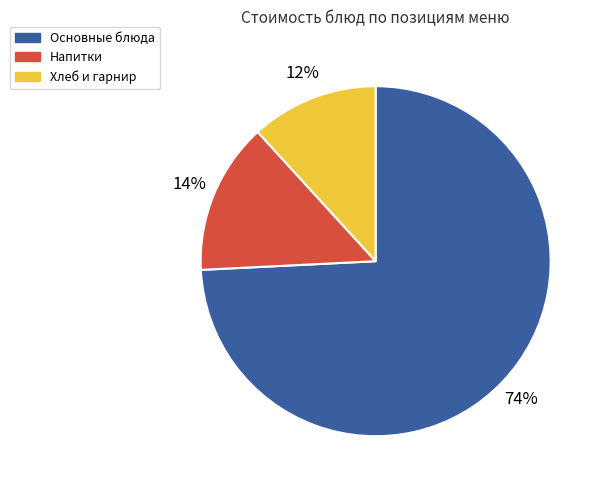

Is there a majority slice in this chart?

Yes